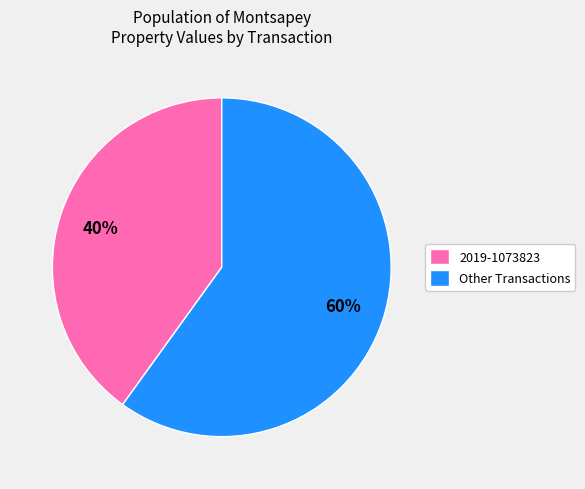

Count the number of slices in the pie.

2